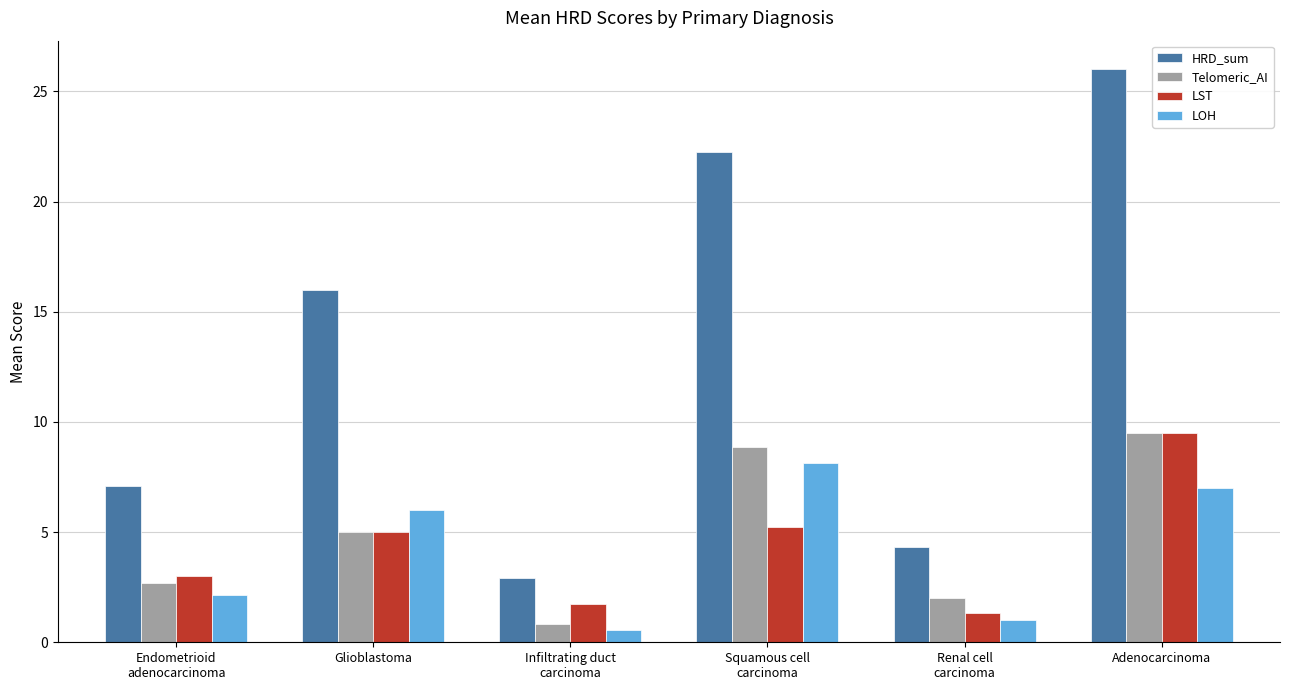

What position from the right is Squamous cell
carcinoma?

3